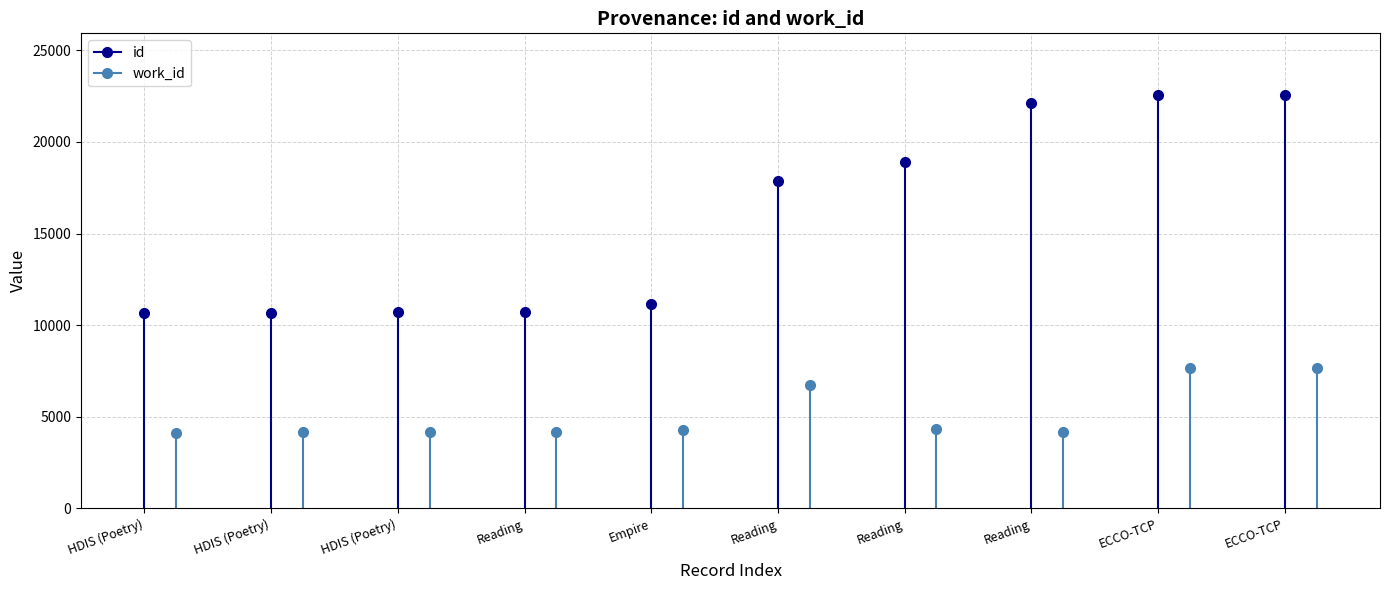

List the series in order of their peak value, lowest first.

work_id, id